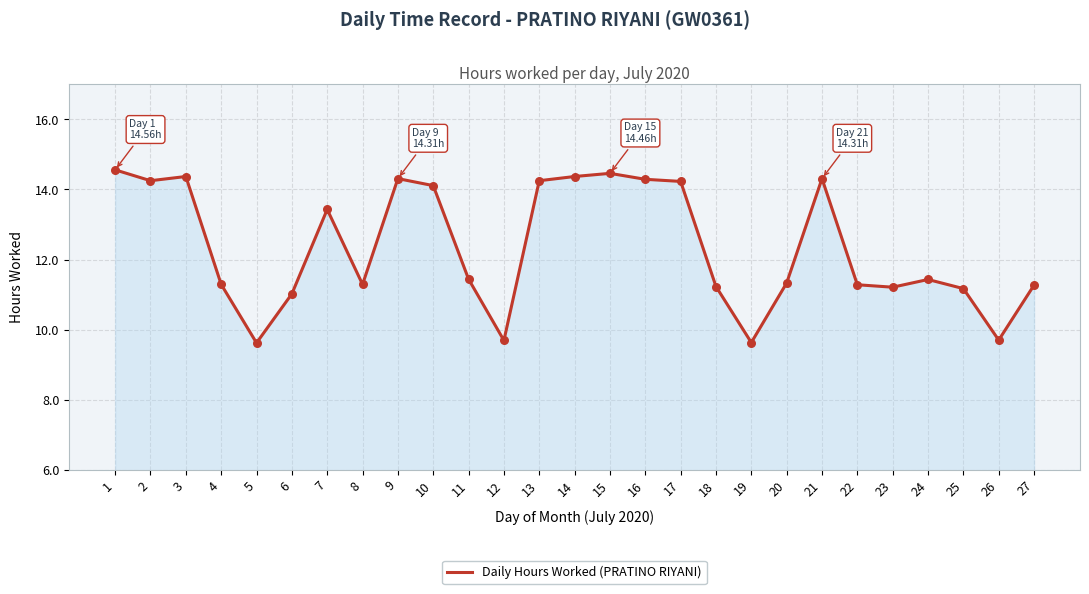

What is the ratio of the value at 20 to the value at 10?

0.8